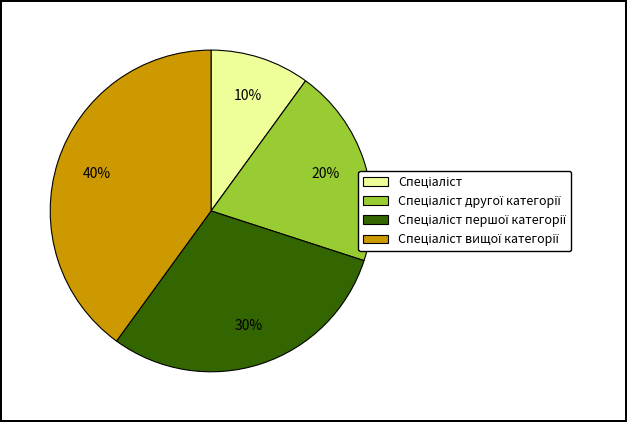

To the nearest percent, what is the difference between the largest and smallest slice percentages?

30%